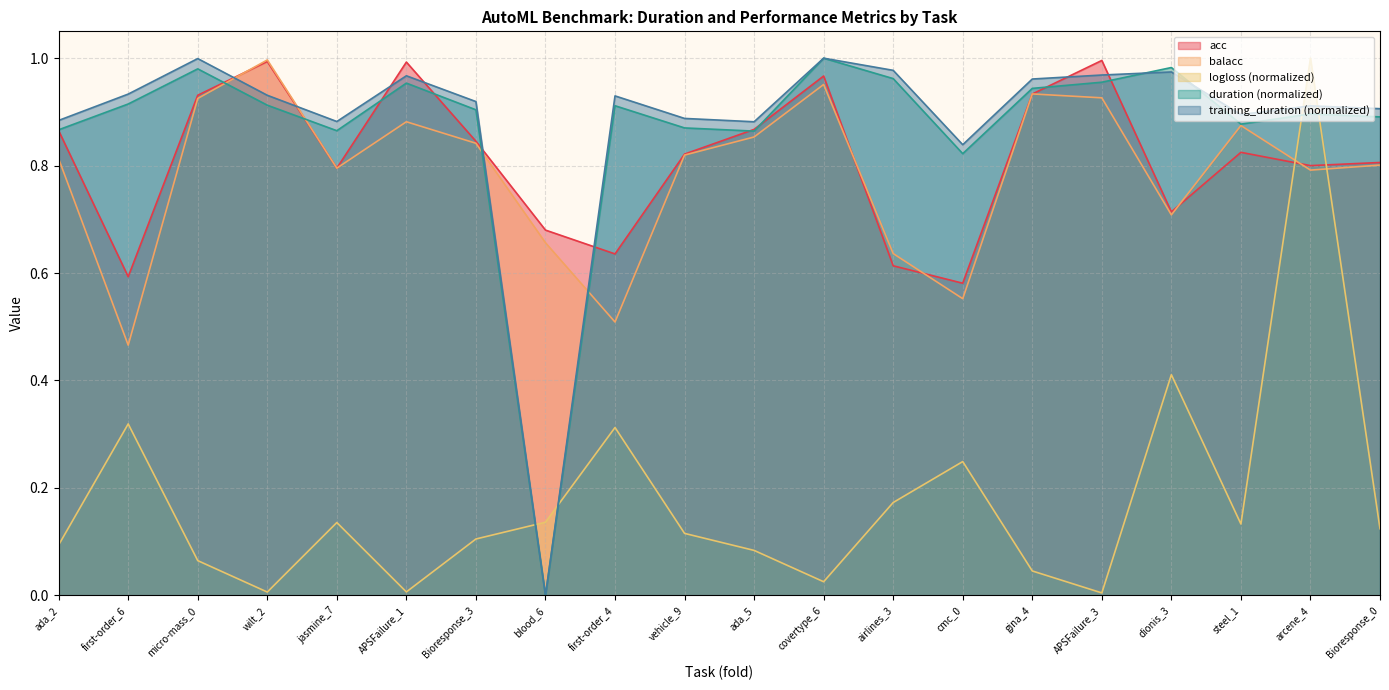

What is the sum of the balacc values at ada_5 and micro-mass_0?

1.8